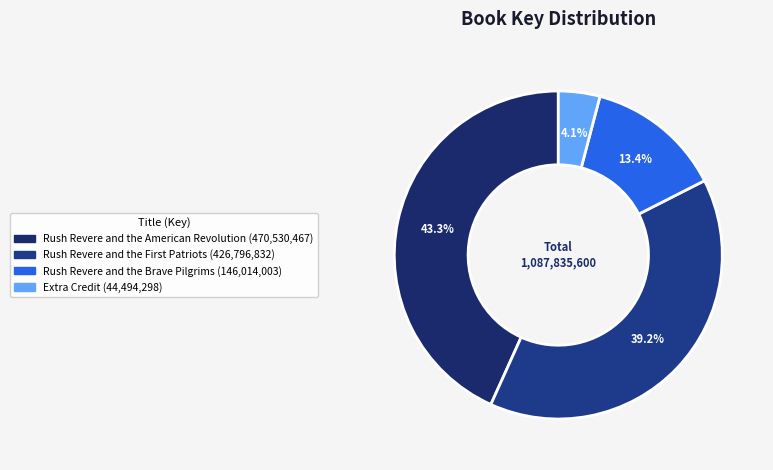

How many slices are in this pie chart?

4